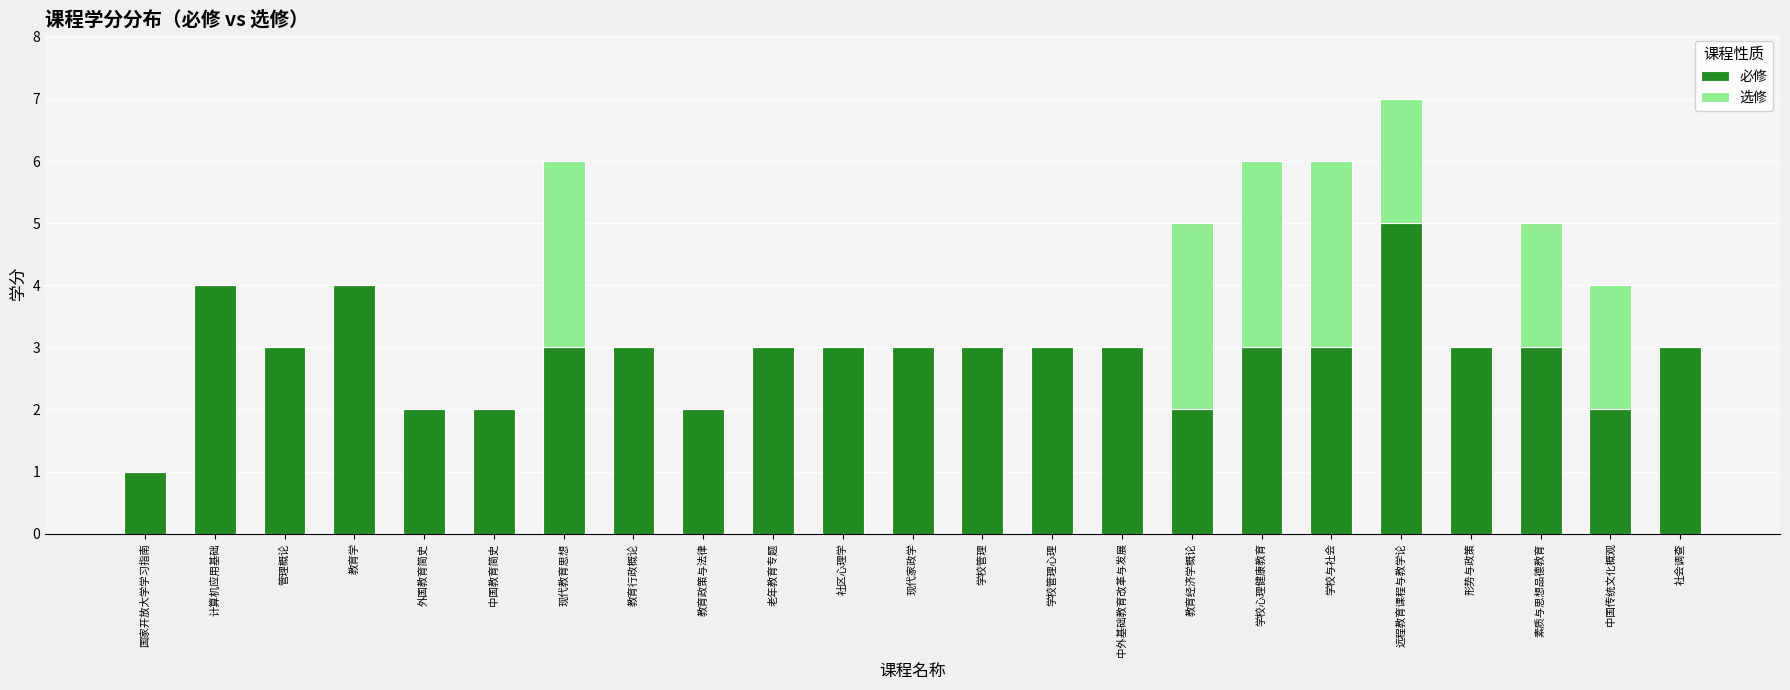

What is the total value across all series at 学校心理健康教育?

6